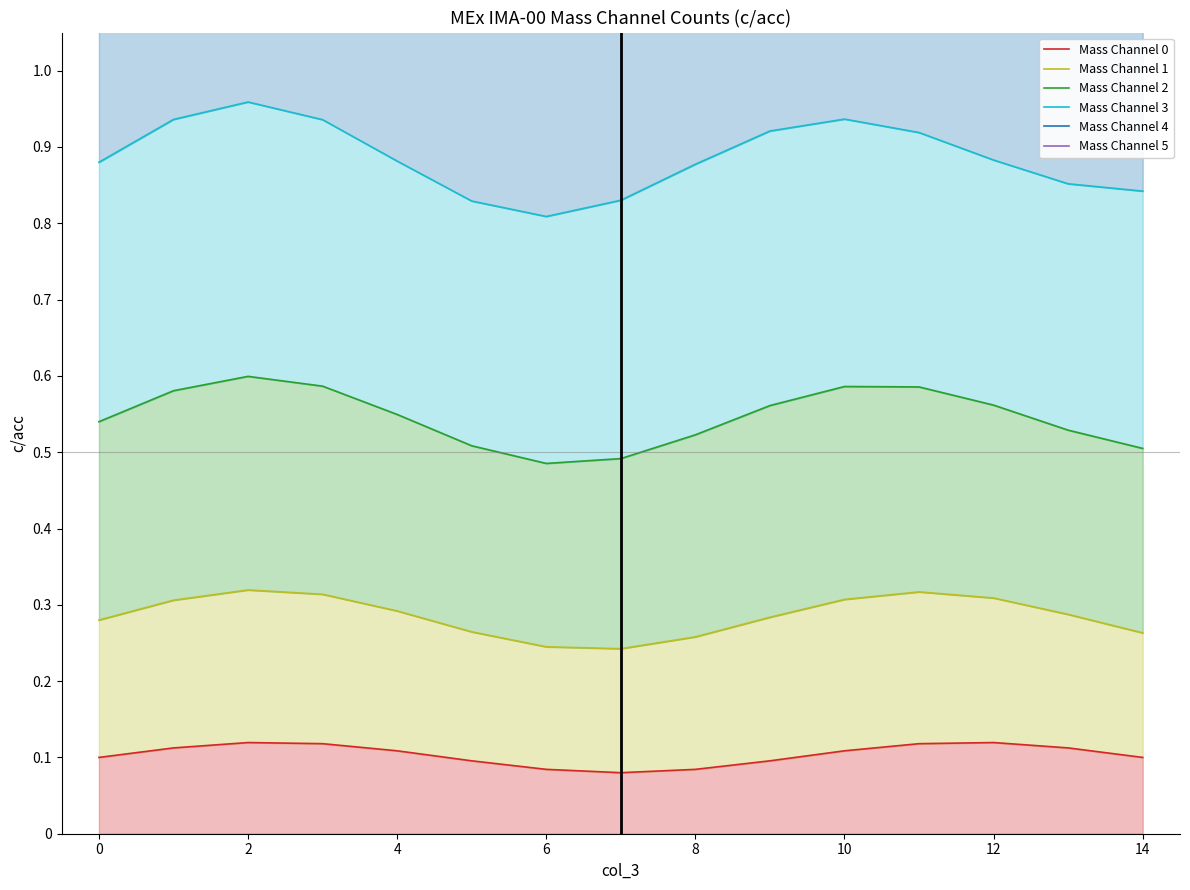

The Mass Channel 4 series shows 1.4 at 10. True or false?

True